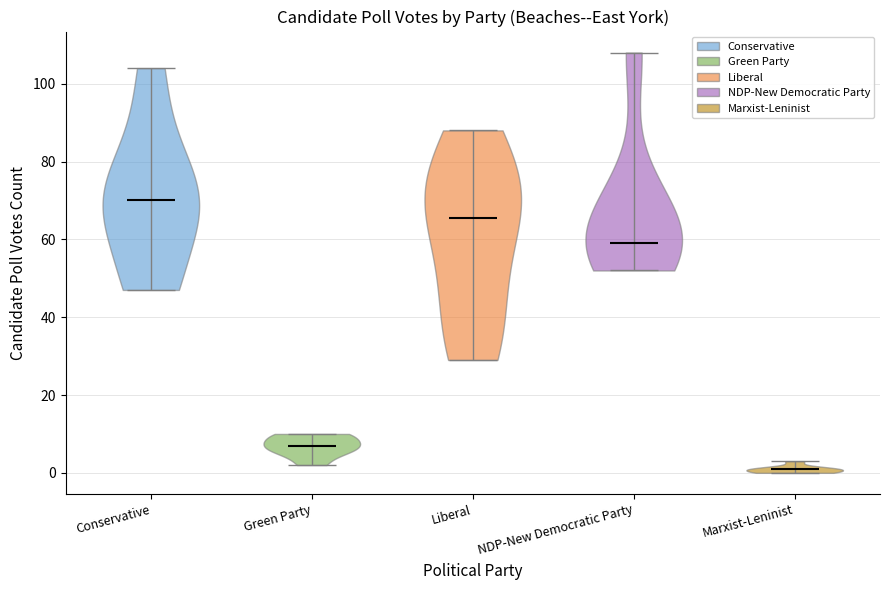

Reading left to right, read every violin against the y-axis: where its median line is, and the lowest and highest points it reaches. The values are not printed on the chart, so give them approximately, as read against the axis.

Conservative: median line 70, lowest point 48, highest point 104
Green Party: median line 8, lowest point 2, highest point 10
Liberal: median line 66, lowest point 30, highest point 88
NDP-New Democratic Party: median line 60, lowest point 52, highest point 108
Marxist-Leninist: median line 2, lowest point 0, highest point 4